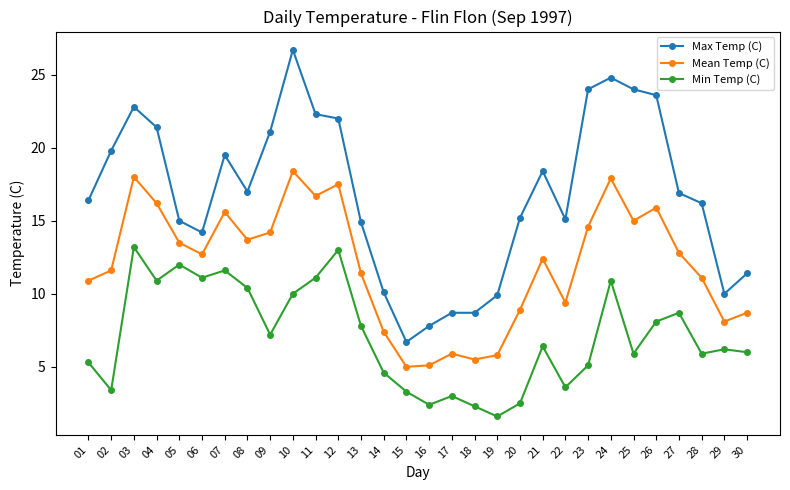

List the series in order of their peak value, highest first.

Max Temp (C), Mean Temp (C), Min Temp (C)